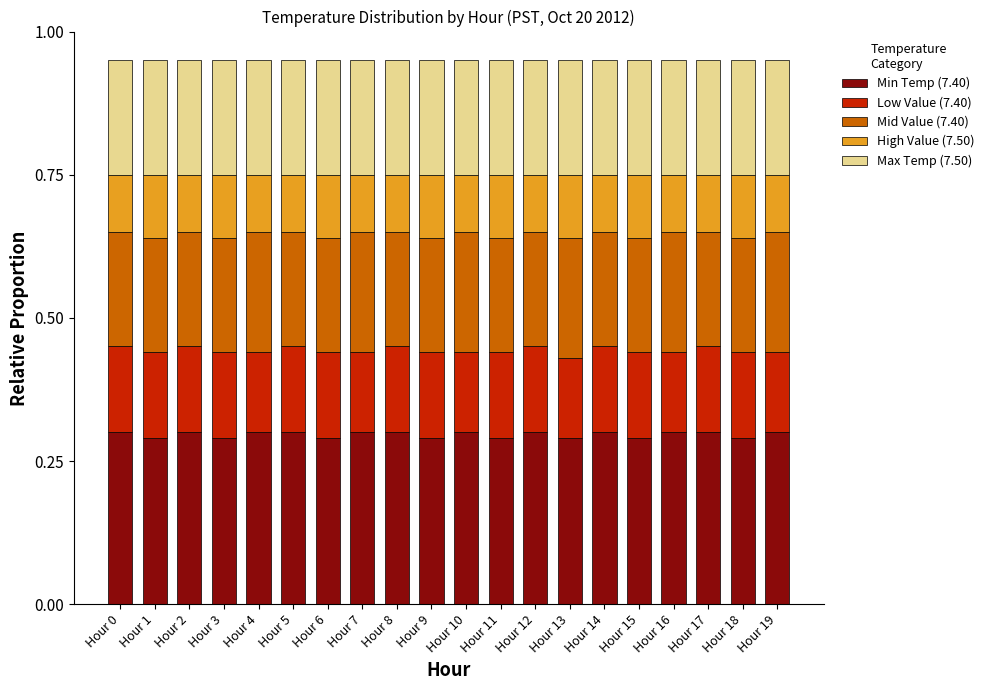

What is the sum of the Min Temp (7.40) values at Hour 1 and Hour 7?

0.6